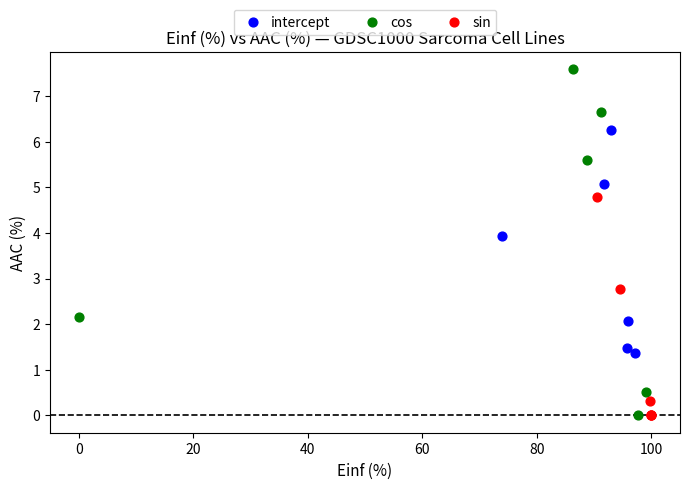

Which series contains the highest Y value?

cos